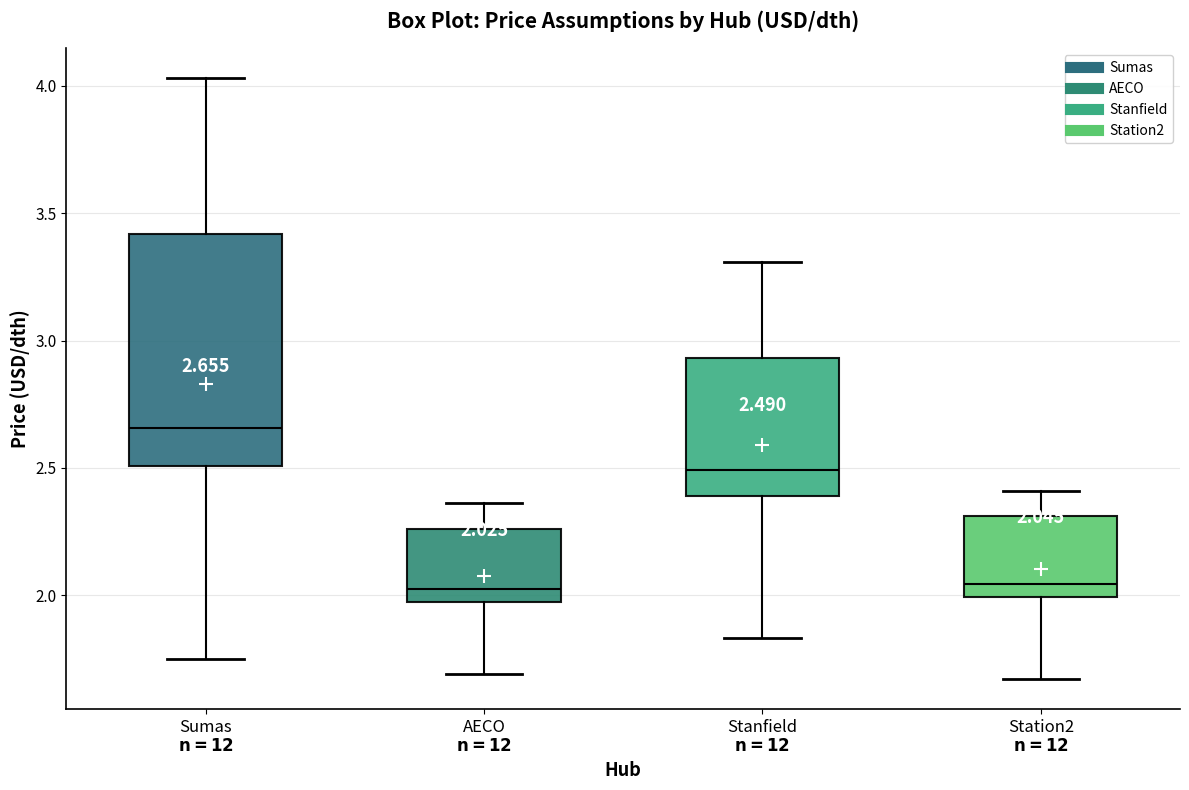

Comparing the boxes themselves (not the whiskers), which one is the tallest?

Sumas $\mathbf{n=12}$